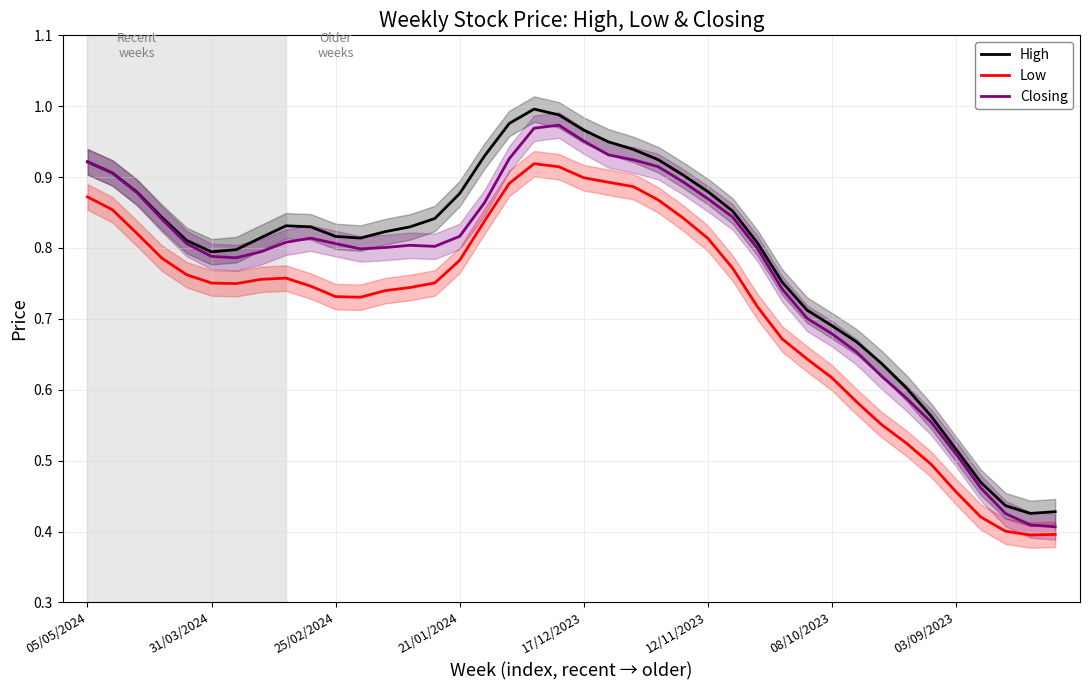

True or false: High and Low cross at least once.

False